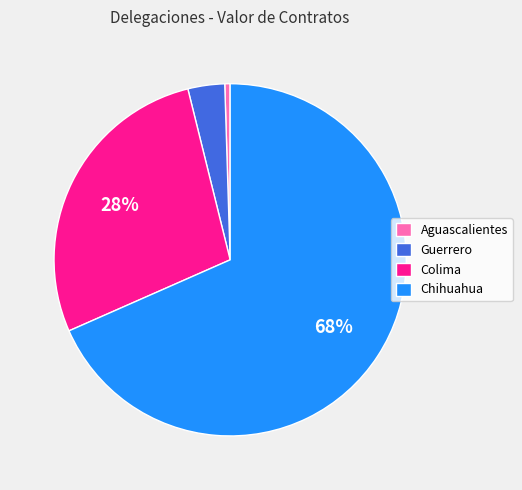

Between Chihuahua and Colima, which is larger?

Chihuahua